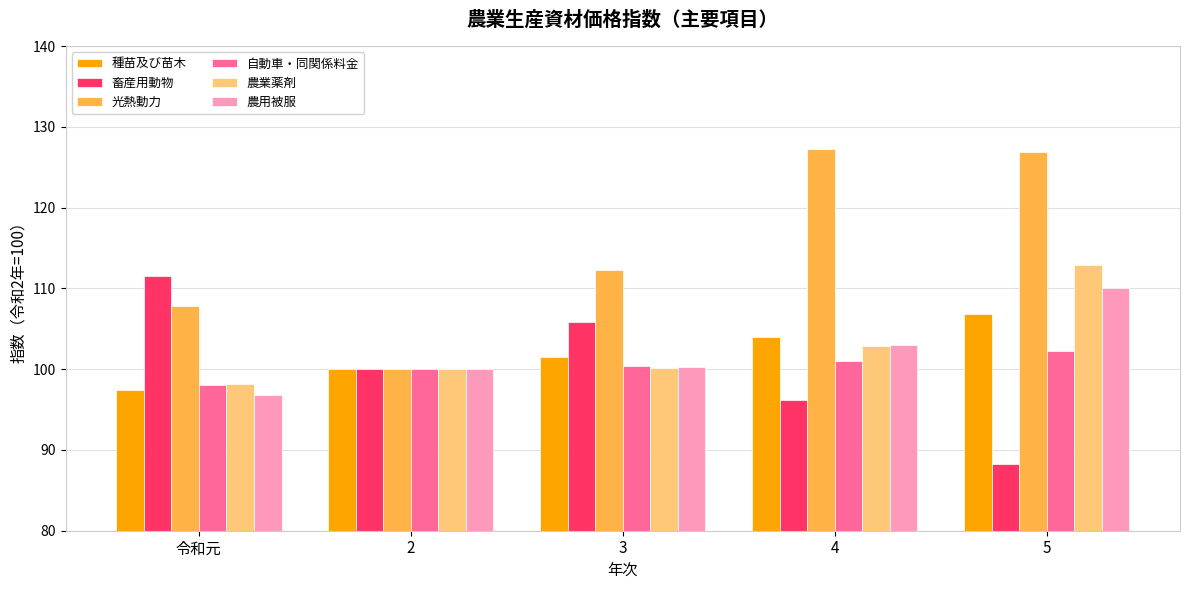

The 畜産用動物 series shows 187.0 at 3. True or false?

False